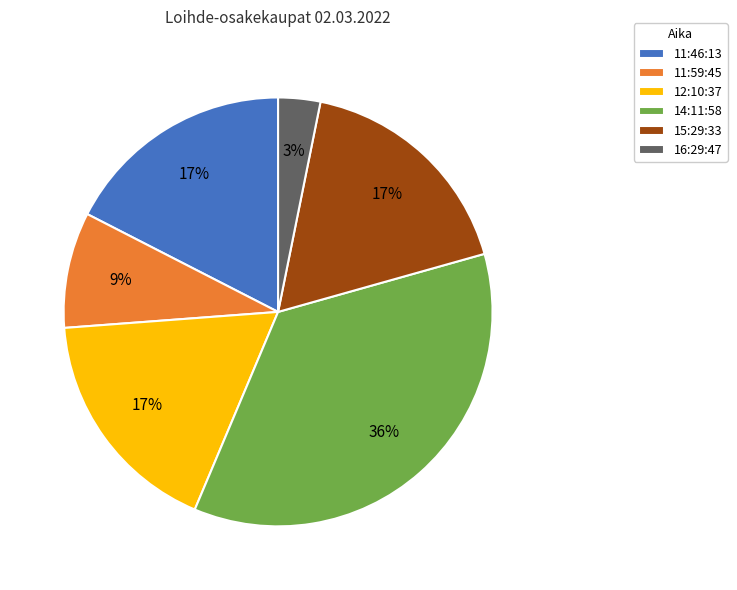

To the nearest percent, what portion does 11:59:45 represent?

9%